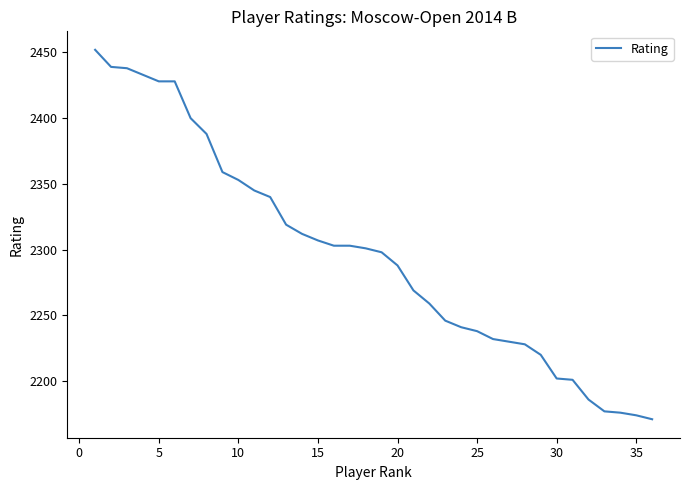

What is the smallest value displayed?

2171